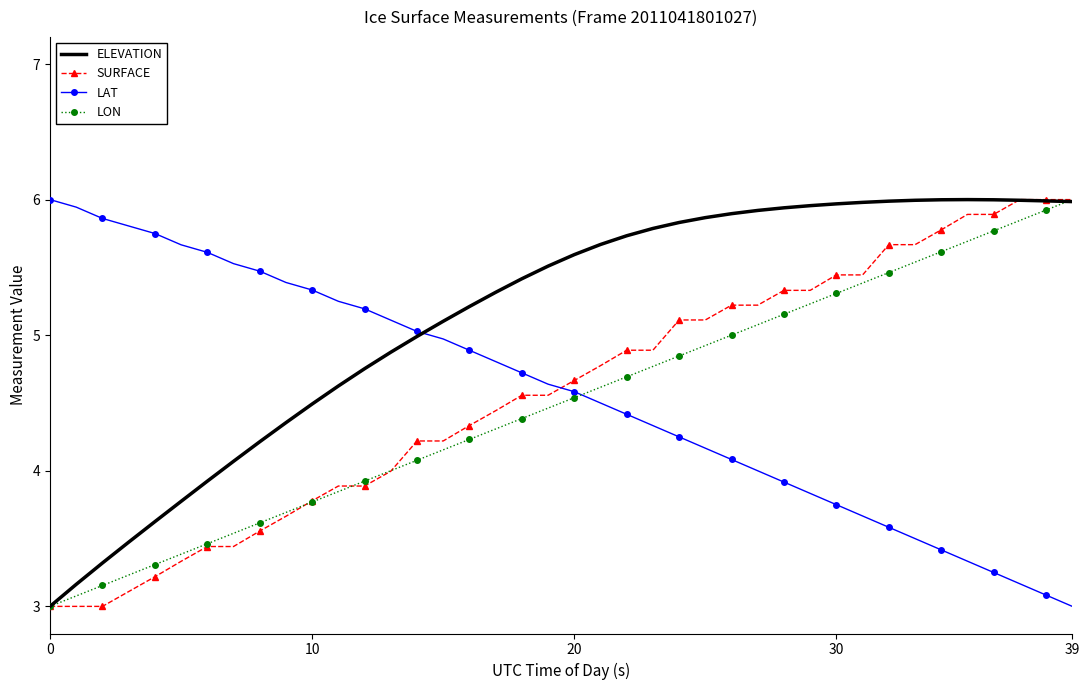

Which series has the largest total across all categories?

ELEVATION